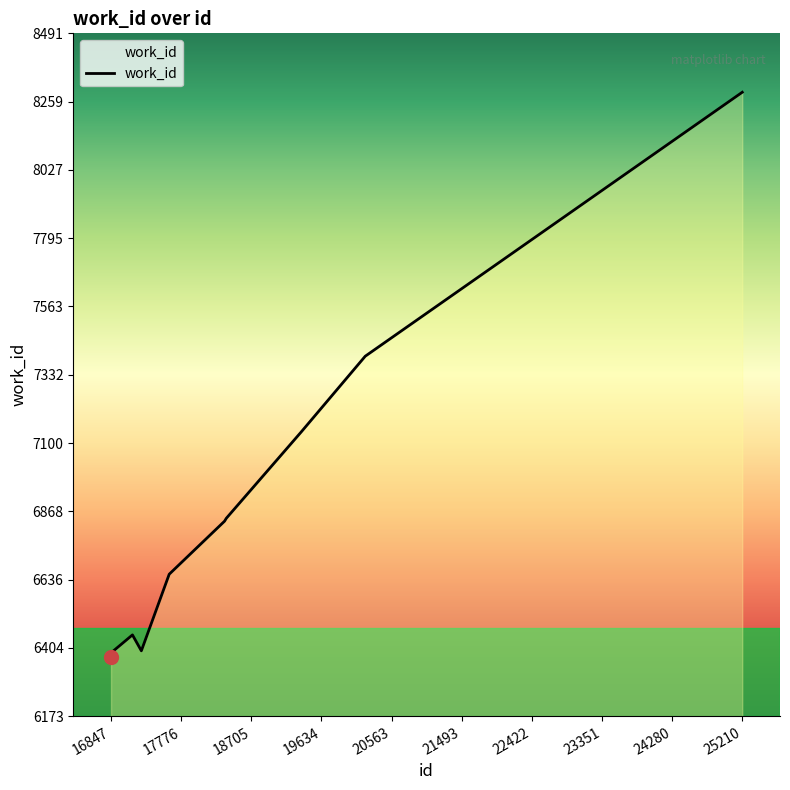

Reading left to right, extract all data points from this chart.

6373	6395	6449	6395	6655	6835	6845	7138	7395	8291